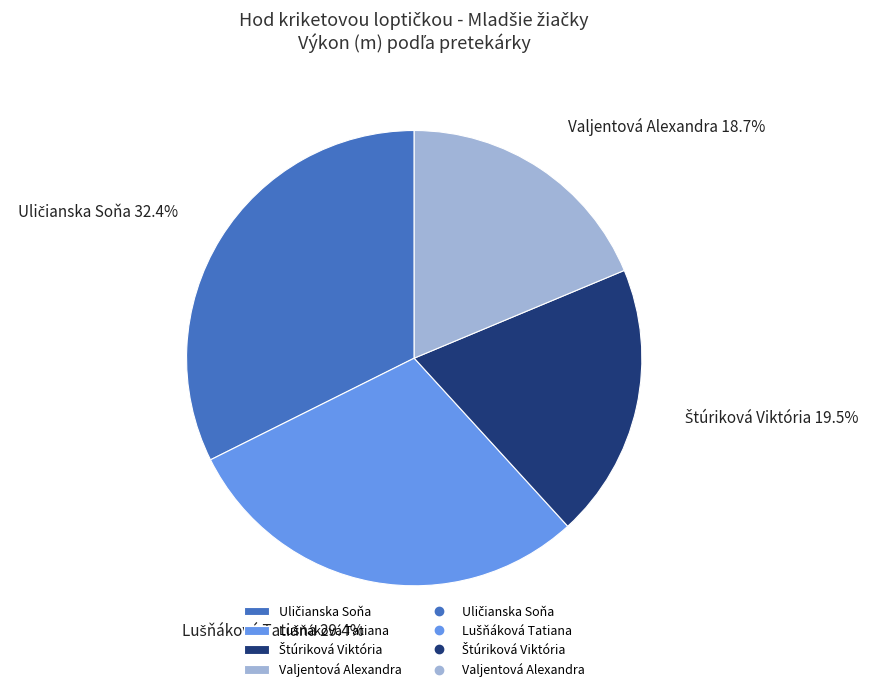

Does any single category account for the majority?

No